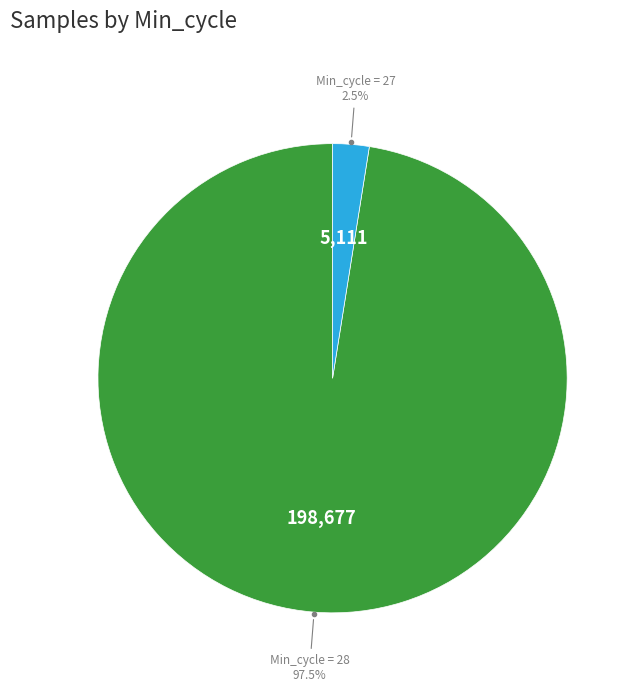

Is there any slice that represents more than half of the pie?

Yes